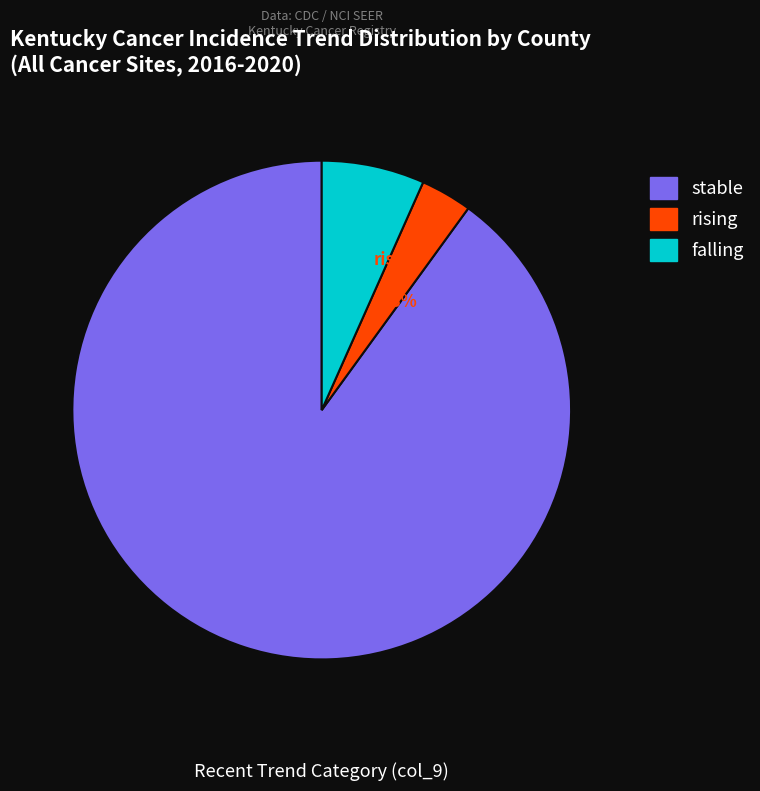

To the nearest percent, what percentage of the pie is falling?

7%